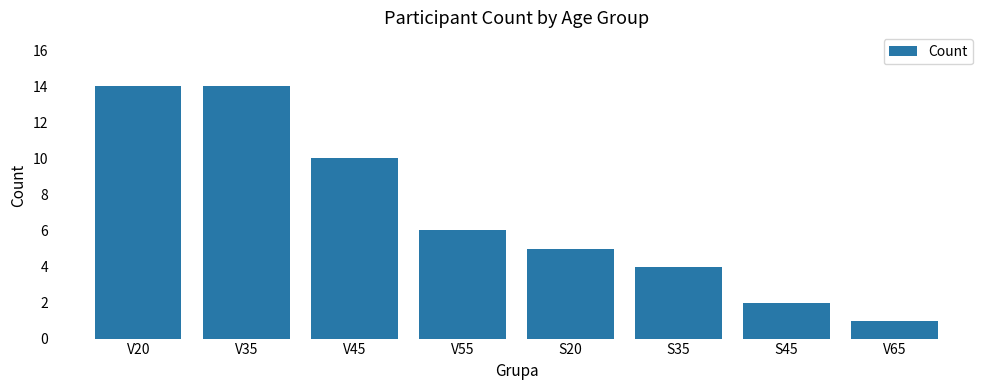

Reading left to right, what are all the values shown in this chart?

V20=14	V35=14	V45=10	V55=6	S20=5	S35=4	S45=2	V65=1